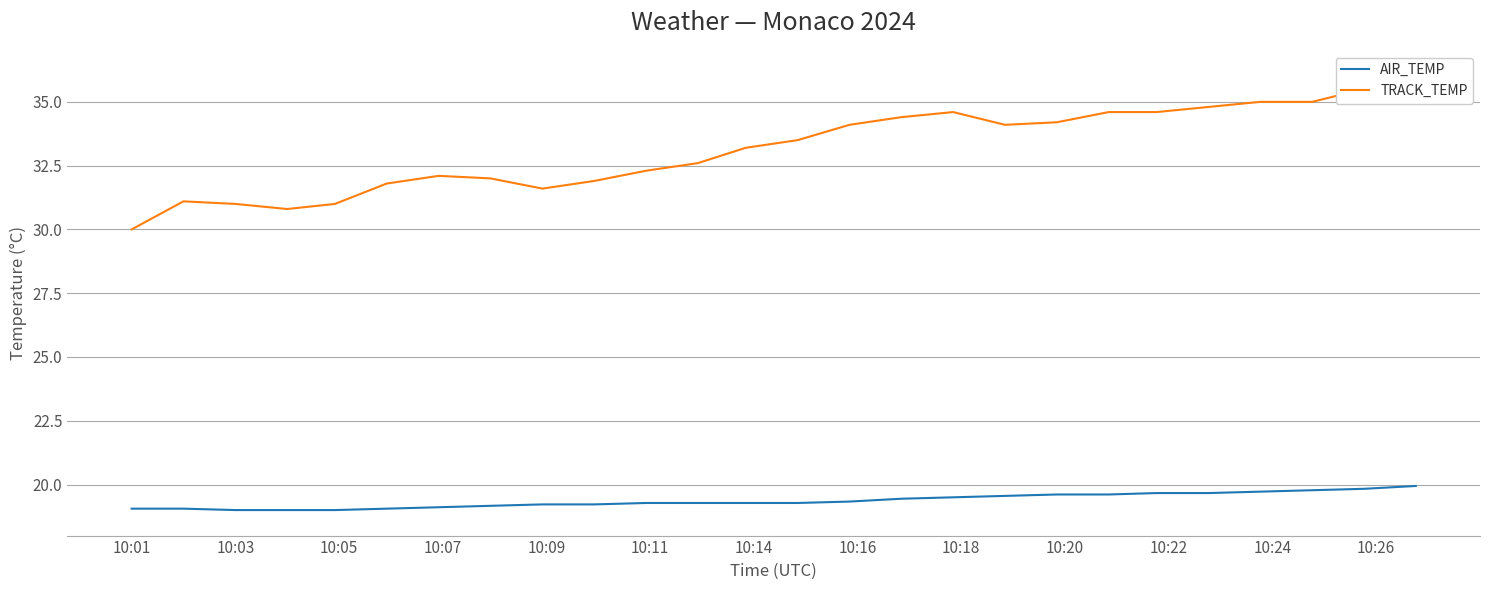

True or false: TRACK_TEMP and AIR_TEMP intersect in this chart.

False